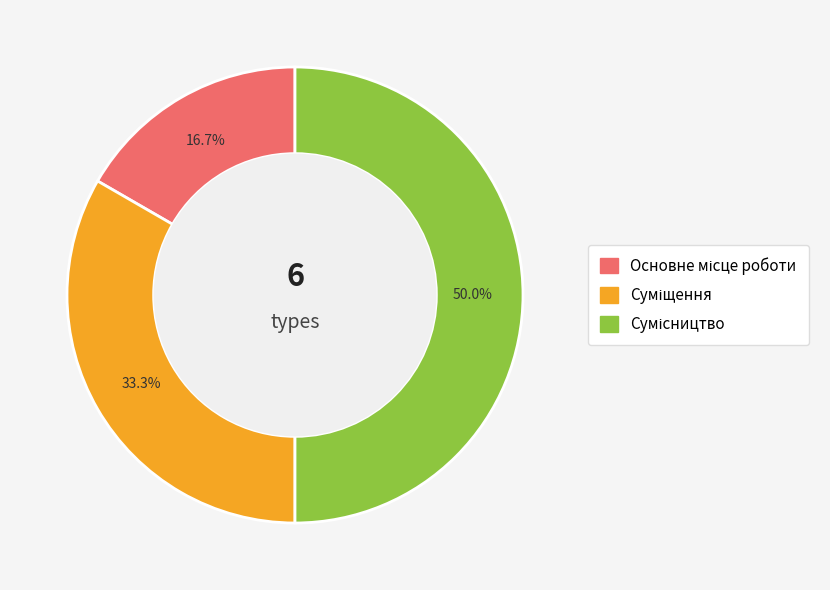

What is the change in value from Основне місце роботи to Сумісництво?

+2